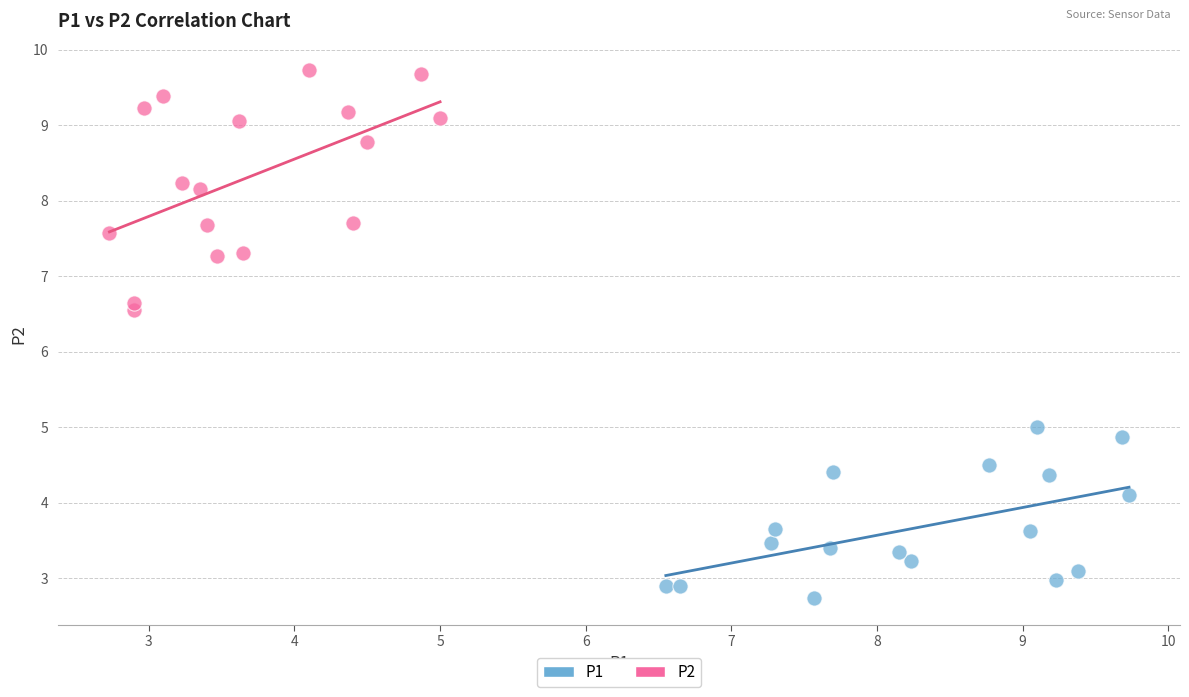

What are all the series names shown in the legend?

P1, P2